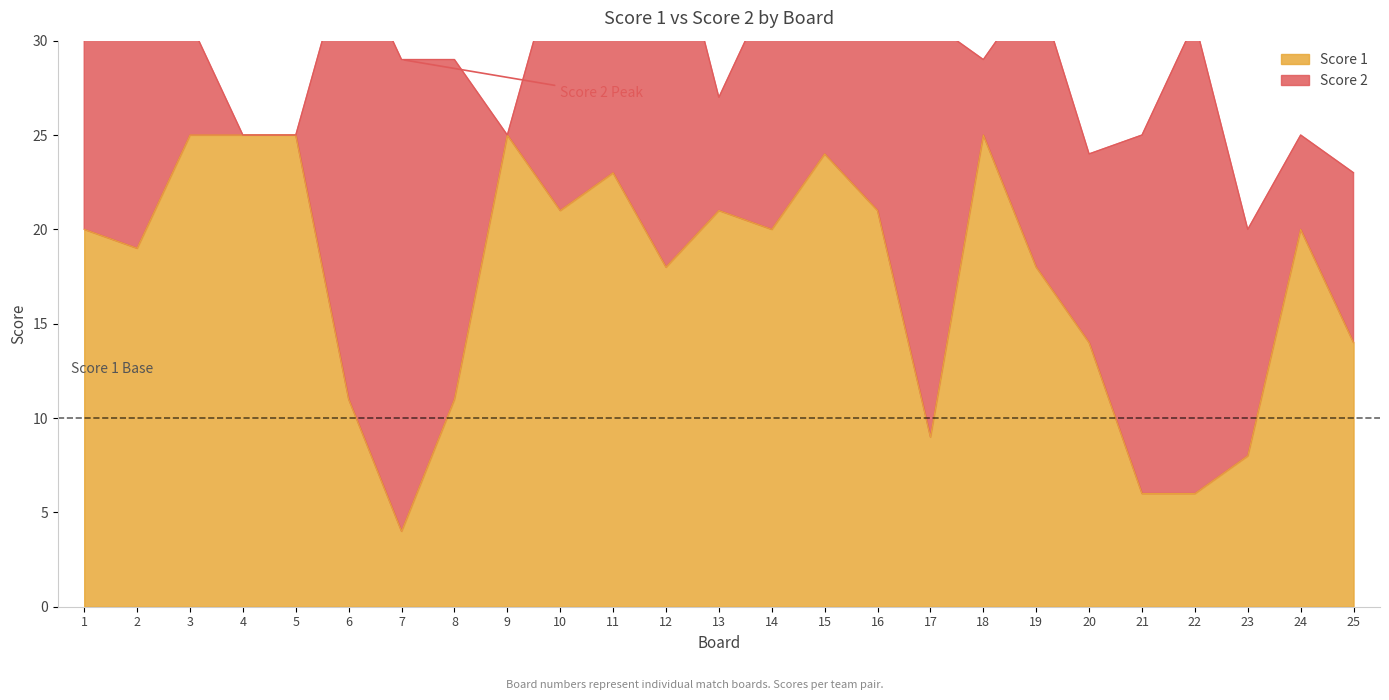

Reading right to left, what are all the values shown in this chart?

25=14	24=20	23=8	22=6	21=6	20=14	19=18	18=25	17=9	16=21	15=24	14=20	13=21	12=18	11=23	10=21	9=25	8=11	7=4	6=11	5=25	4=25	3=25	2=19	1=20